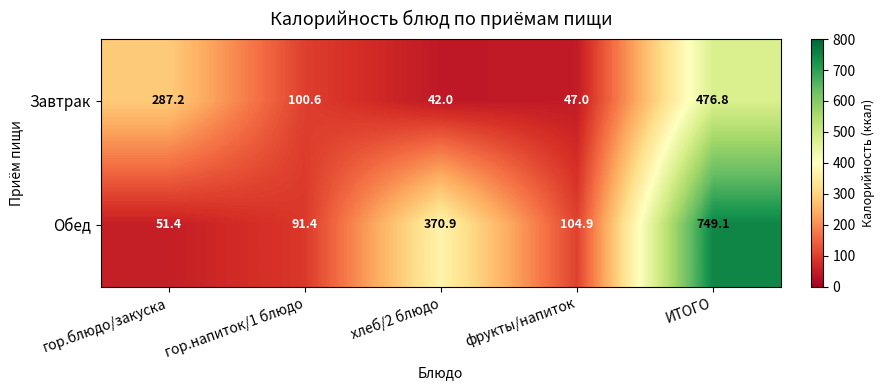

At which category is the sum across all series the highest?

ИТОГО